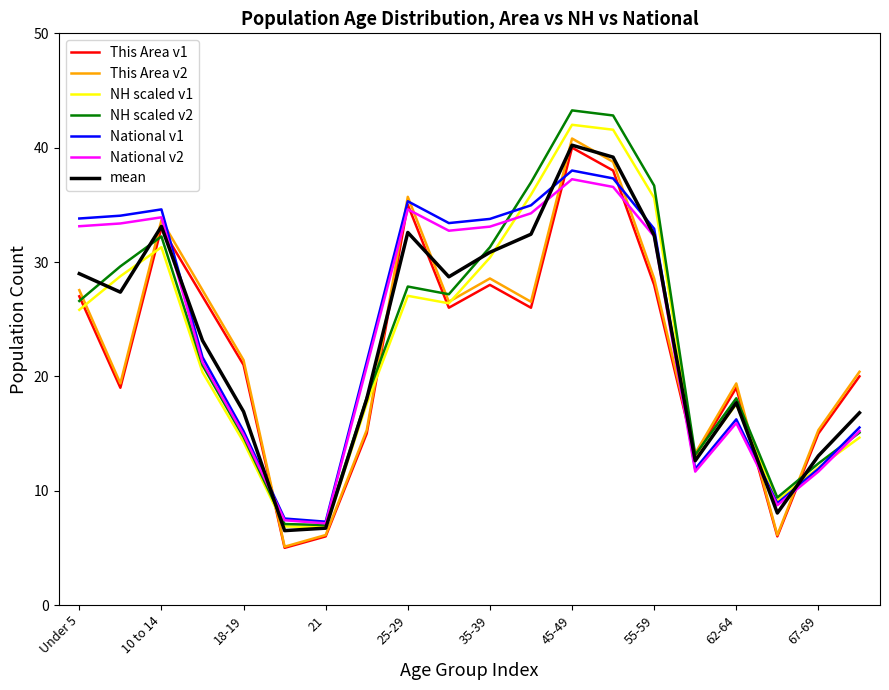

What is the maximum value for NH scaled v2?

43.3